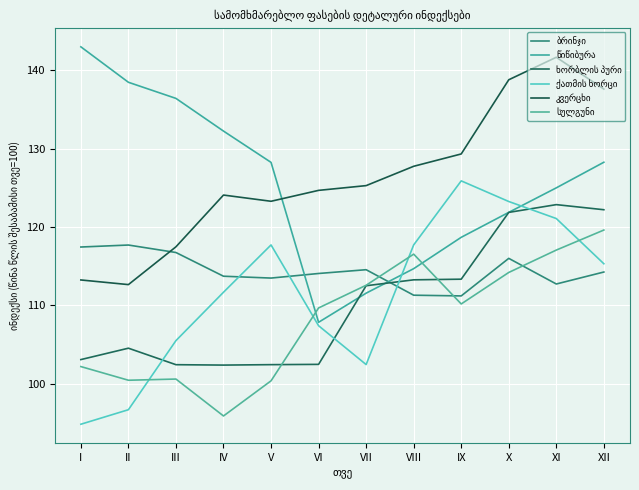

How many lines are shown in the chart?

6